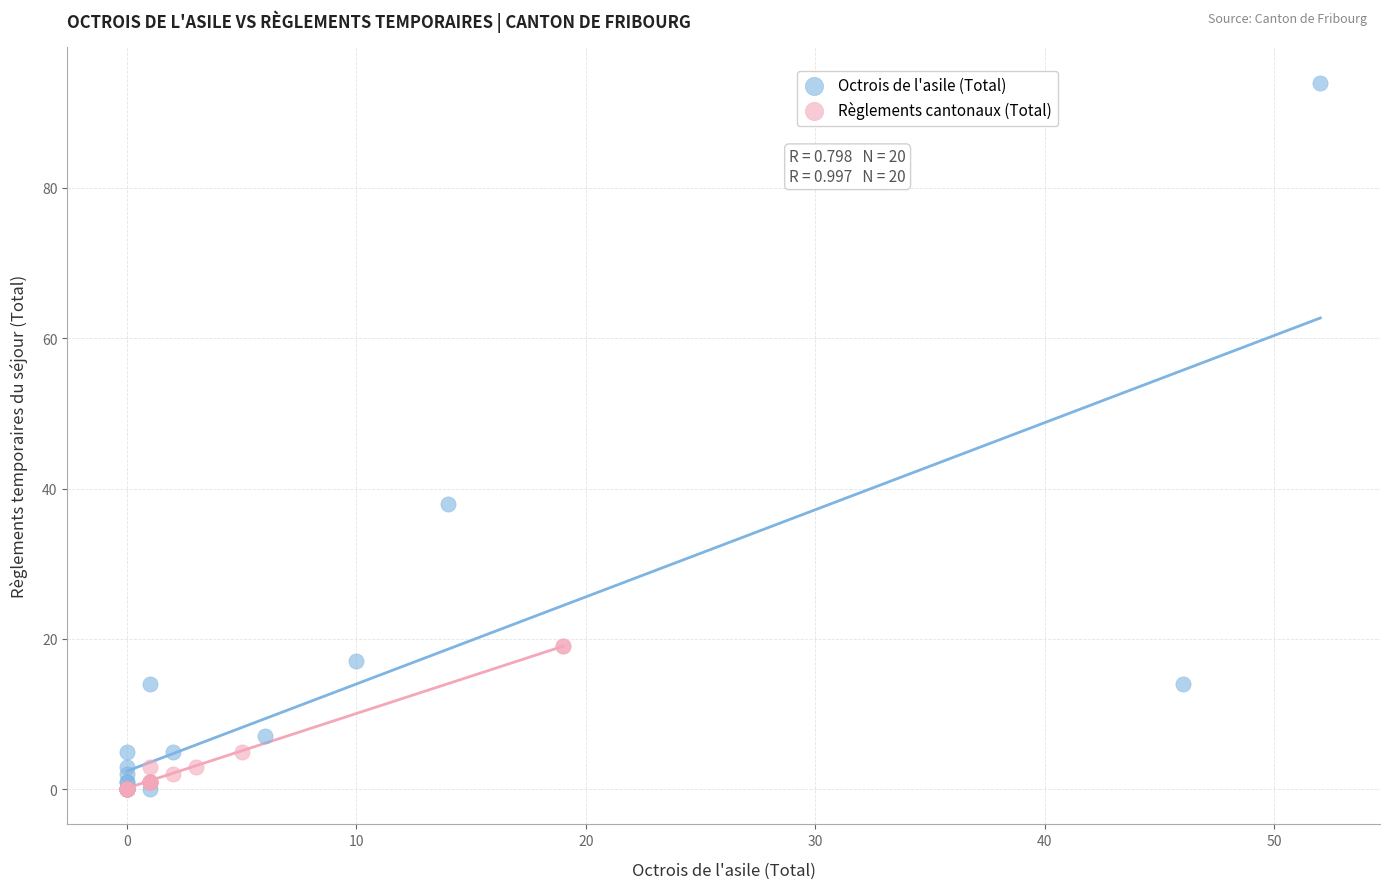

Which series contains the highest Y value?

Octrois de l'asile (Total)